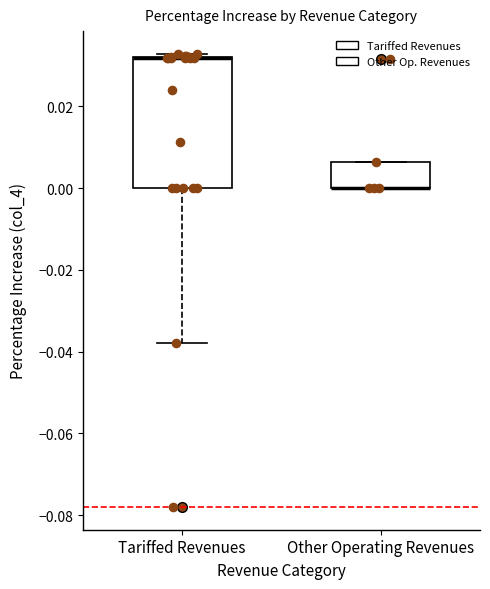

Where is the lower edge of the box for Tariffed Revenues on the y-axis? The values are not printed on the chart, so give them approximately, as read against the axis.

0.000